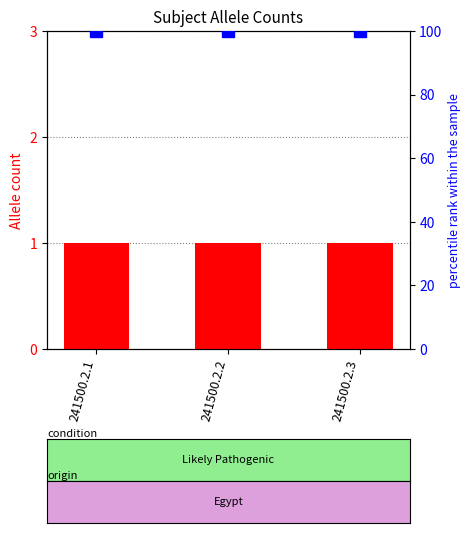

What is the average value of the Allele count series?

1